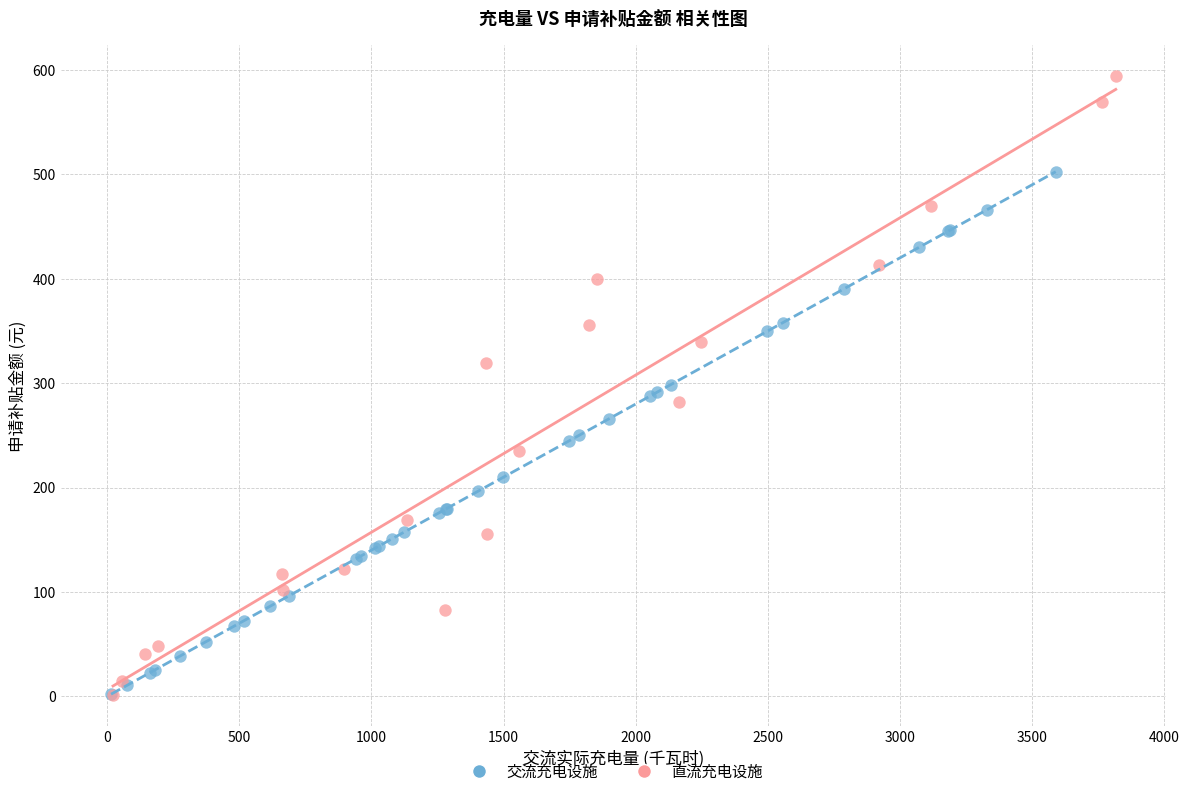

Which series reaches the maximum Y coordinate?

直流充电设施